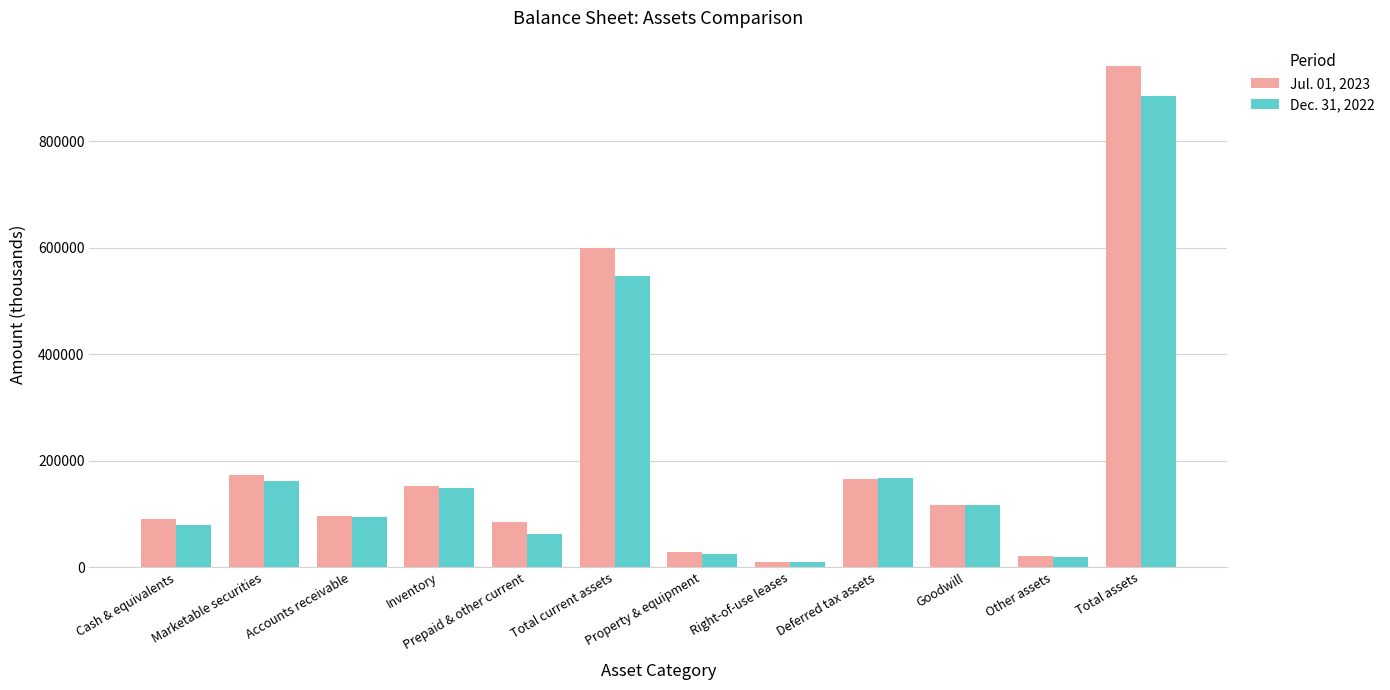

What position from the right is Total assets?

1